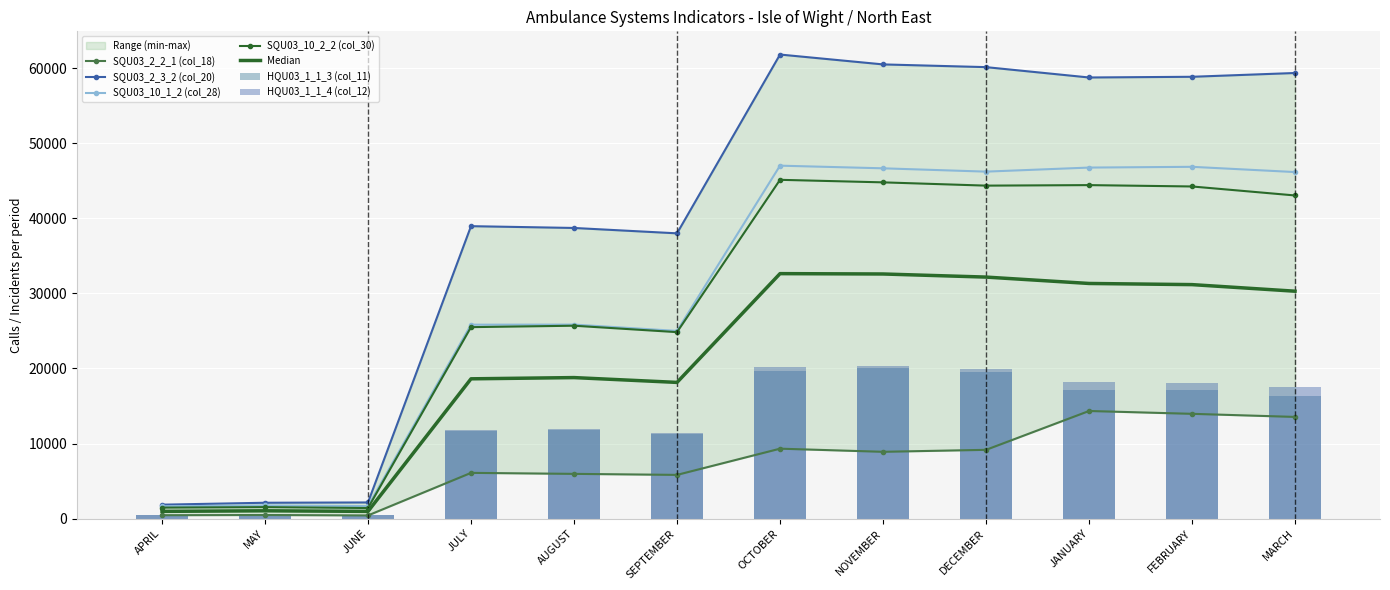

Which series has the largest range (max minus min)?

SQU03_2_3_2 (col_20)